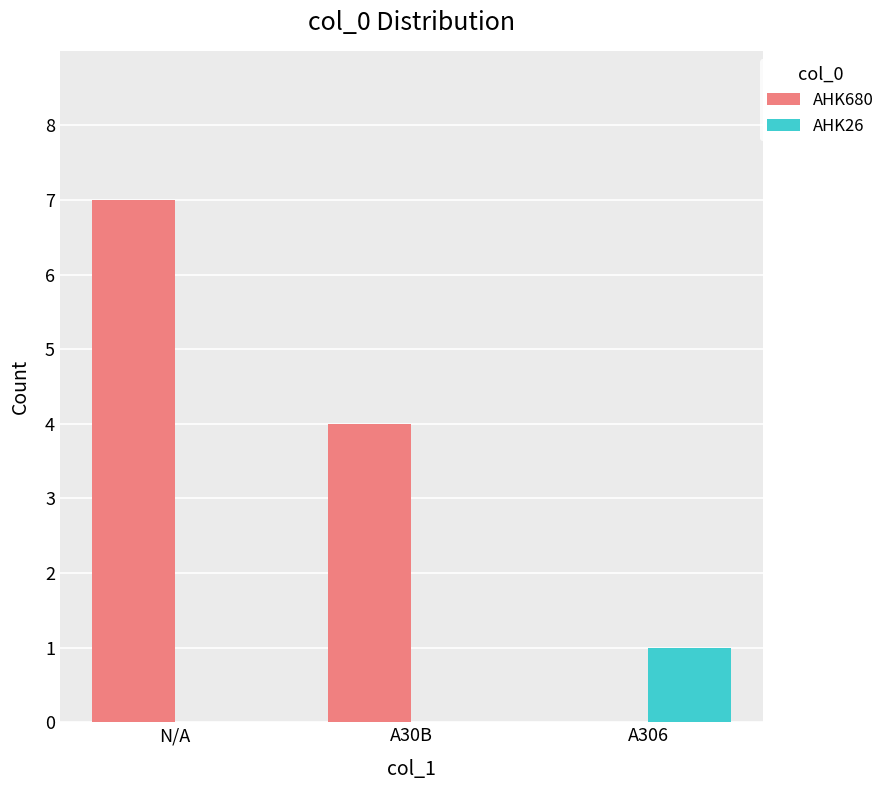

At which category is the sum across all series the highest?

N/A